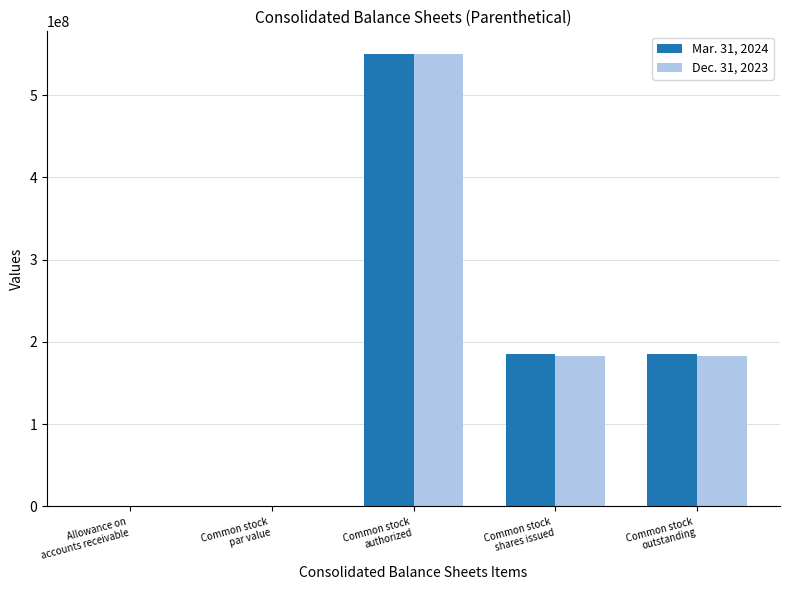

What is the sum of all Dec. 31, 2023 values?

916442549.0